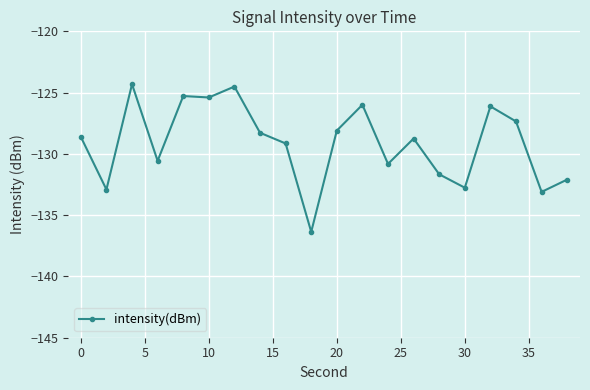

True or false: the data has more than 1 interior local peaks.

True